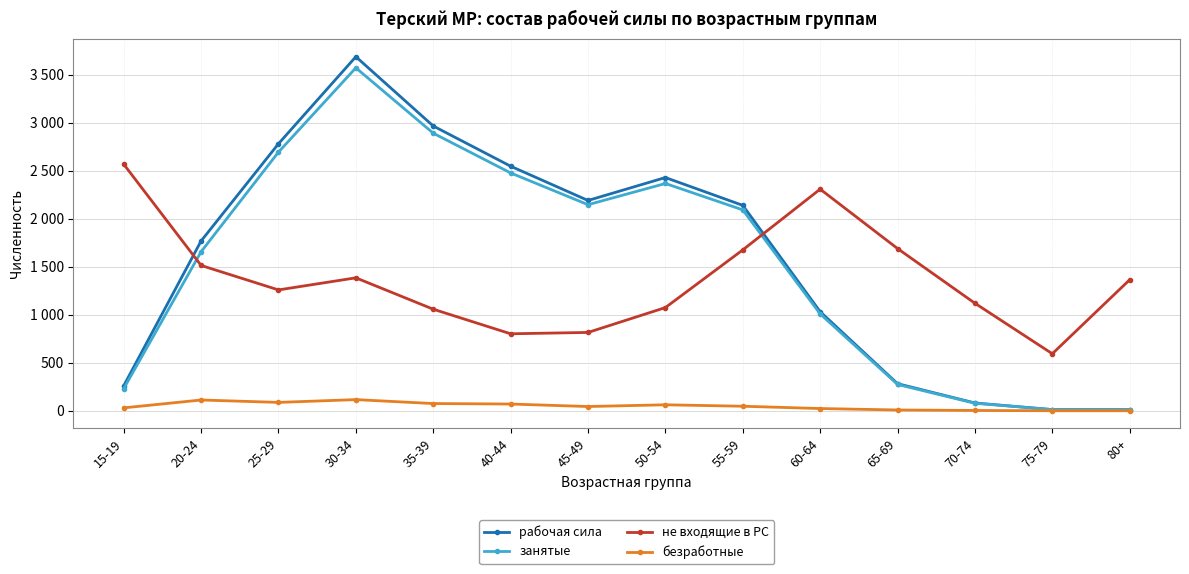

True or false: рабочая сила and безработные cross at least once.

False